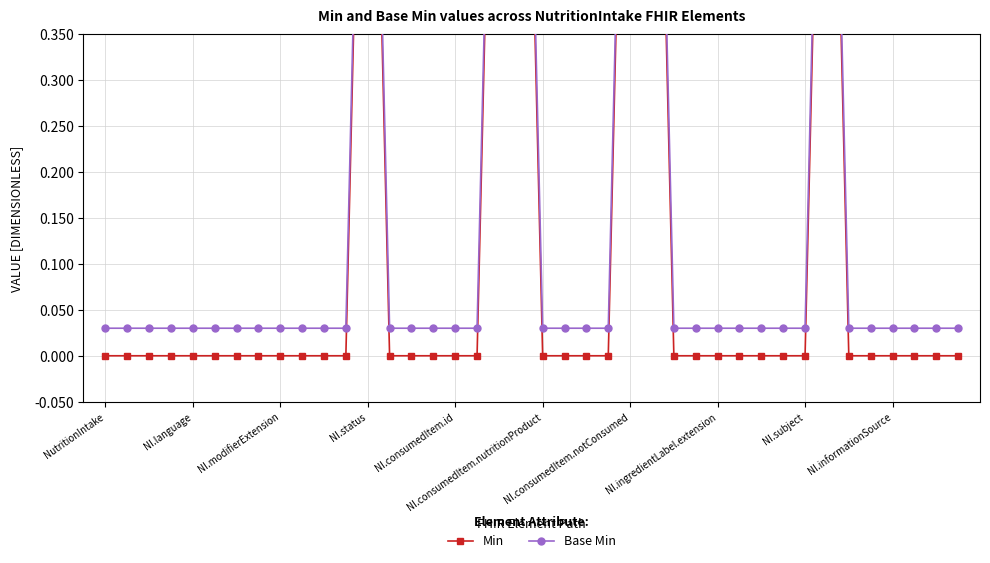

The Base Min series shows 0.1 at 10. True or false?

False